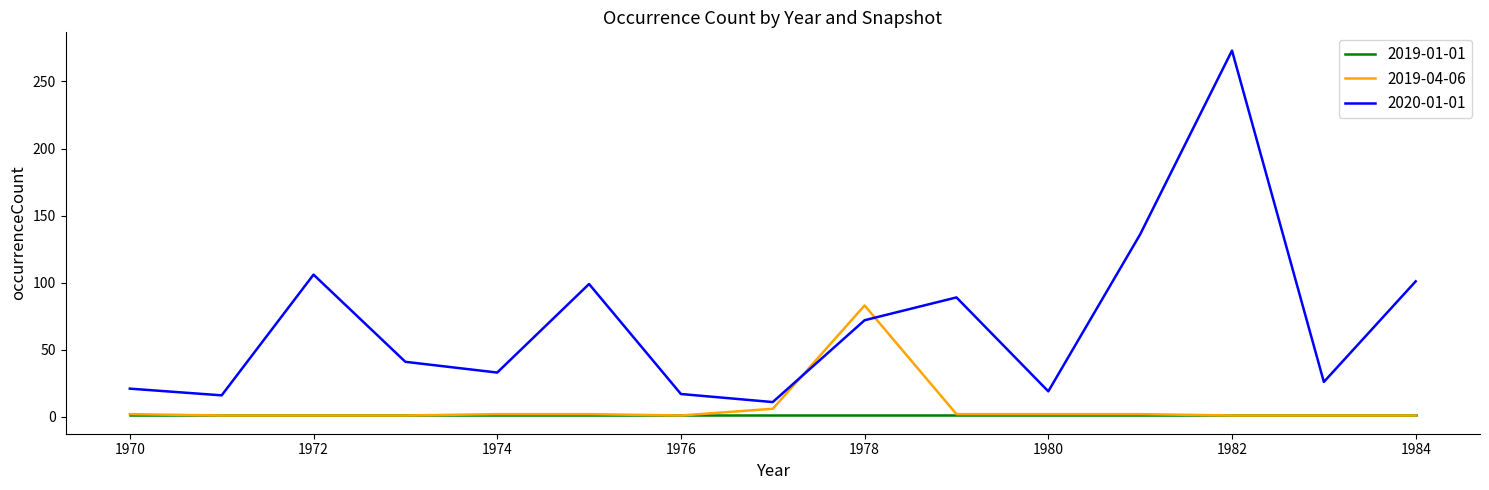

After their last crossing, which series has the higher values: 2019-04-06 or 2020-01-01?

2020-01-01